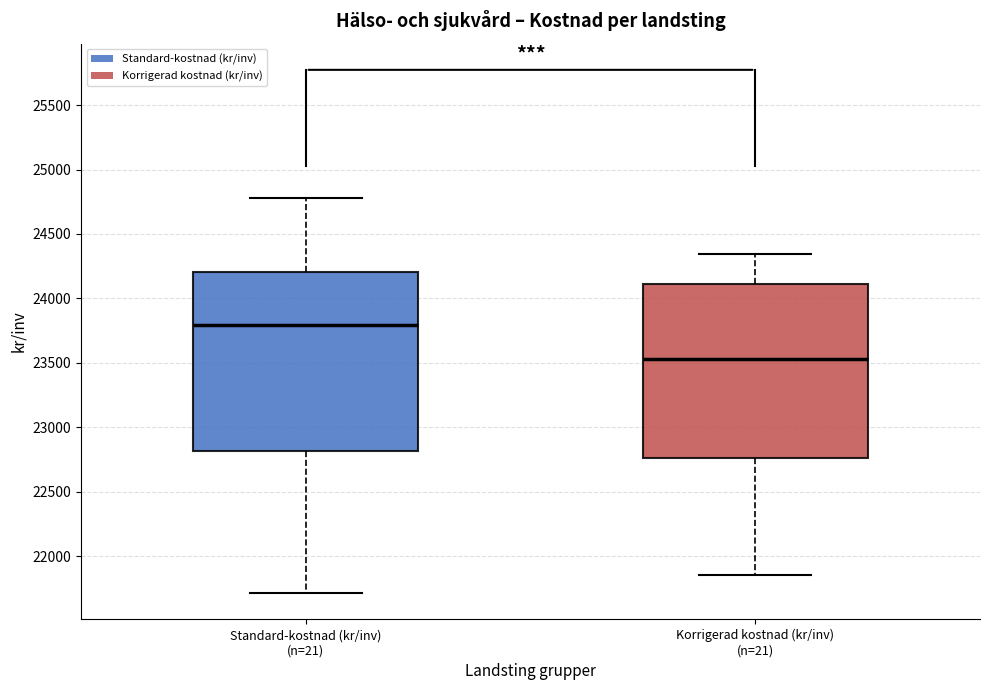

Where does the median line of the box for Korrigerad kostnad (kr/inv) (n=21) sit on the y-axis? The values are not printed on the chart, so give them approximately, as read against the axis.

23550